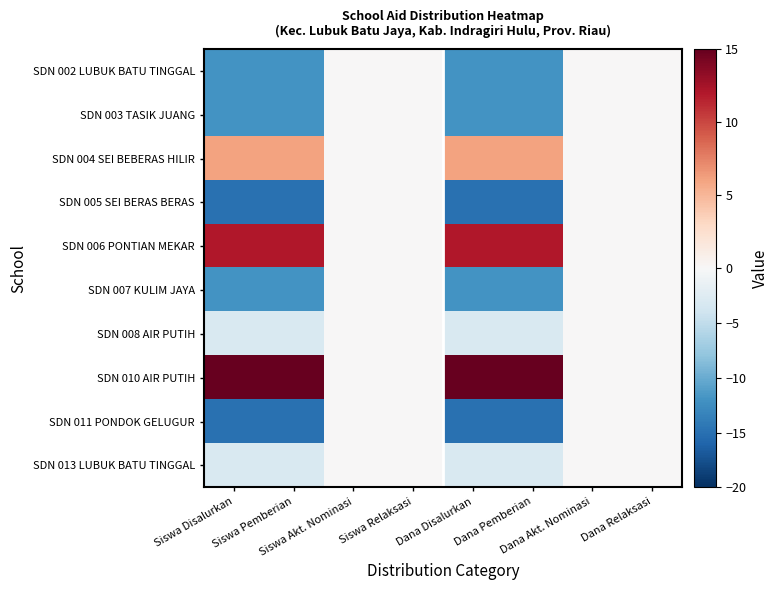

Which series has the largest total across all categories?

SDN 010 AIR PUTIH